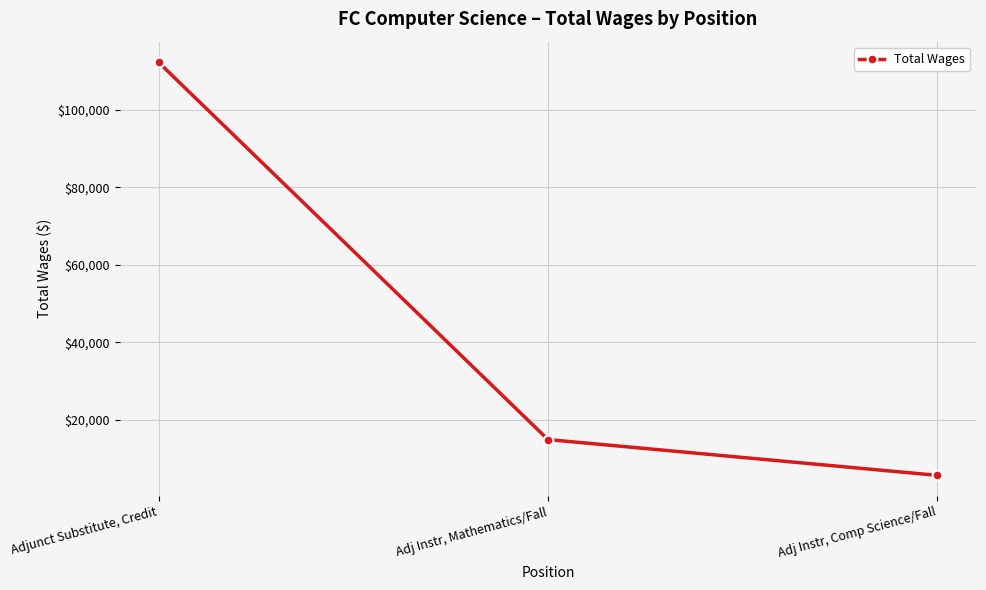

What is the value of the 1st point from the left?

112253